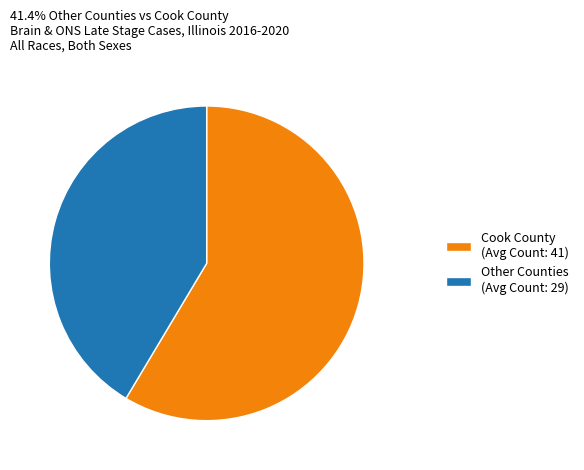

The Other Counties (Avg Count: 29) slice represents 41% of the pie. True or false?

True